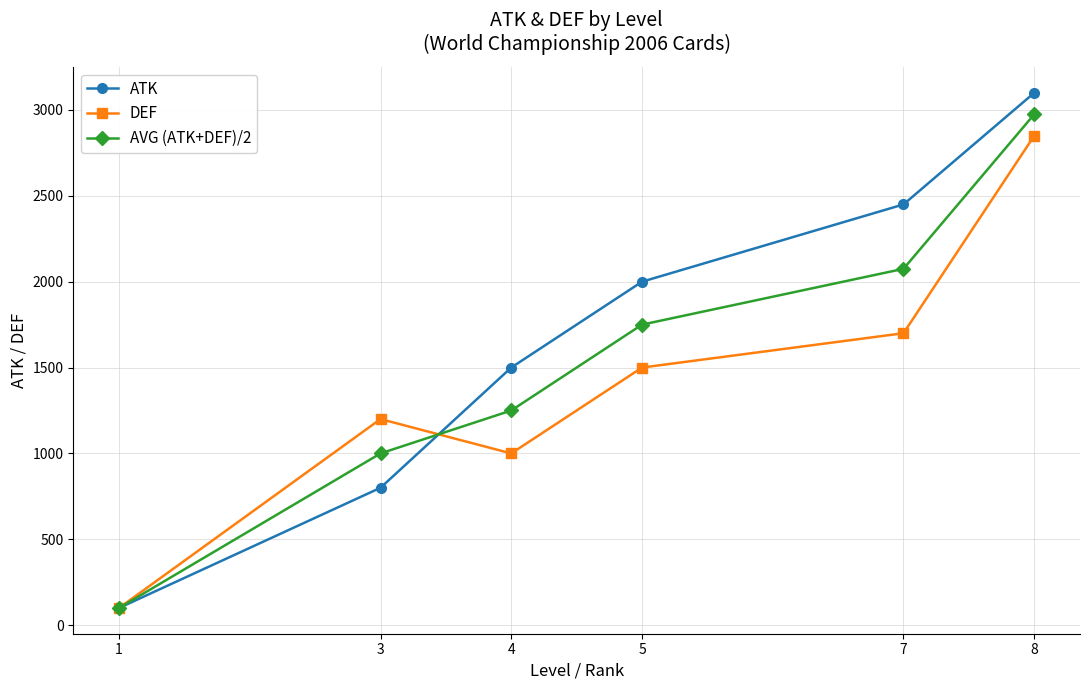

True or false: AVG (ATK+DEF)/2 has a value of 2150 at 4.

False